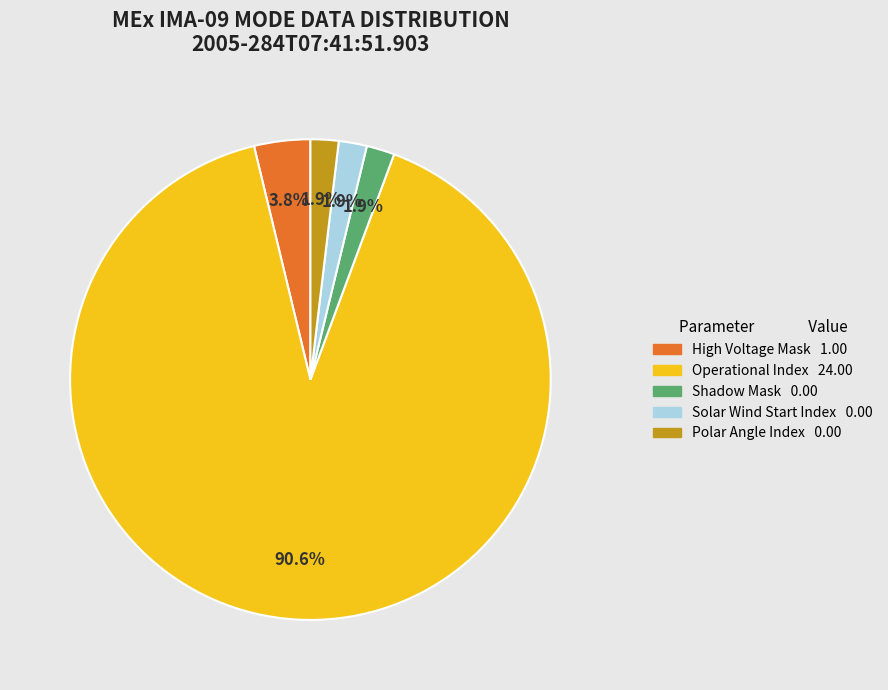

Is the sum of Operational Index and Shadow Mask greater than half?

Yes